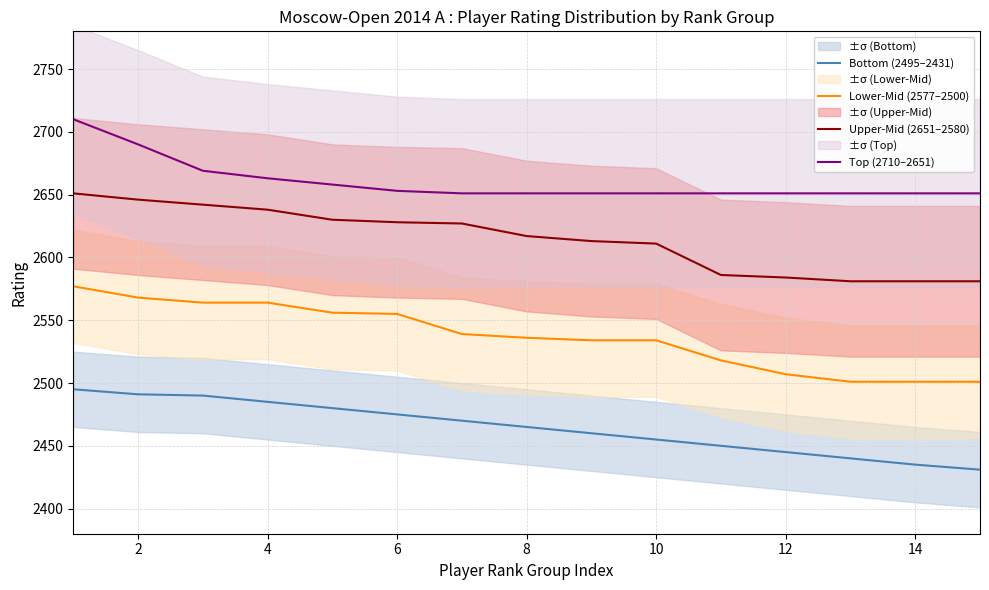

True or false: Lower-Mid (2577–2500) and Bottom (2495–2431) intersect in this chart.

False